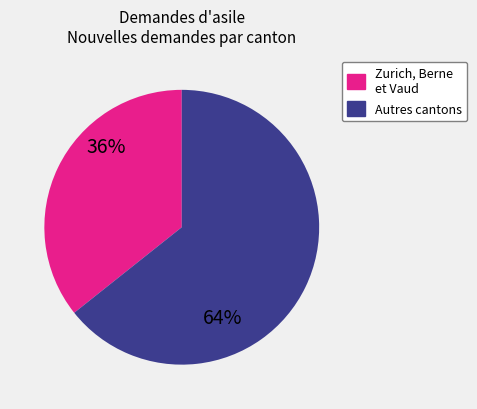

Is Genève the majority of the pie?

No